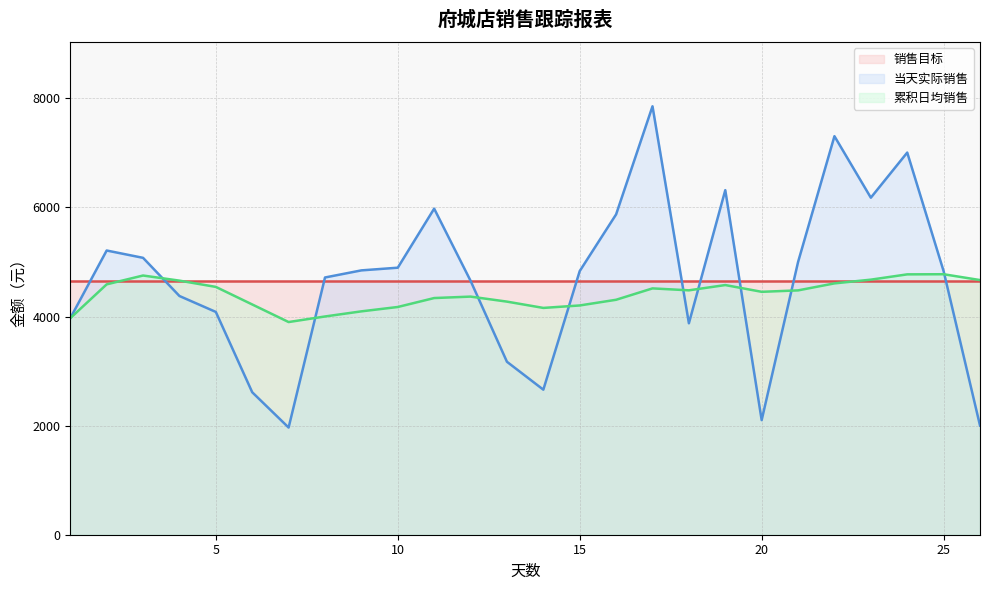

What is the difference between the 当天实际销售 values at 21 and 15?

165.3